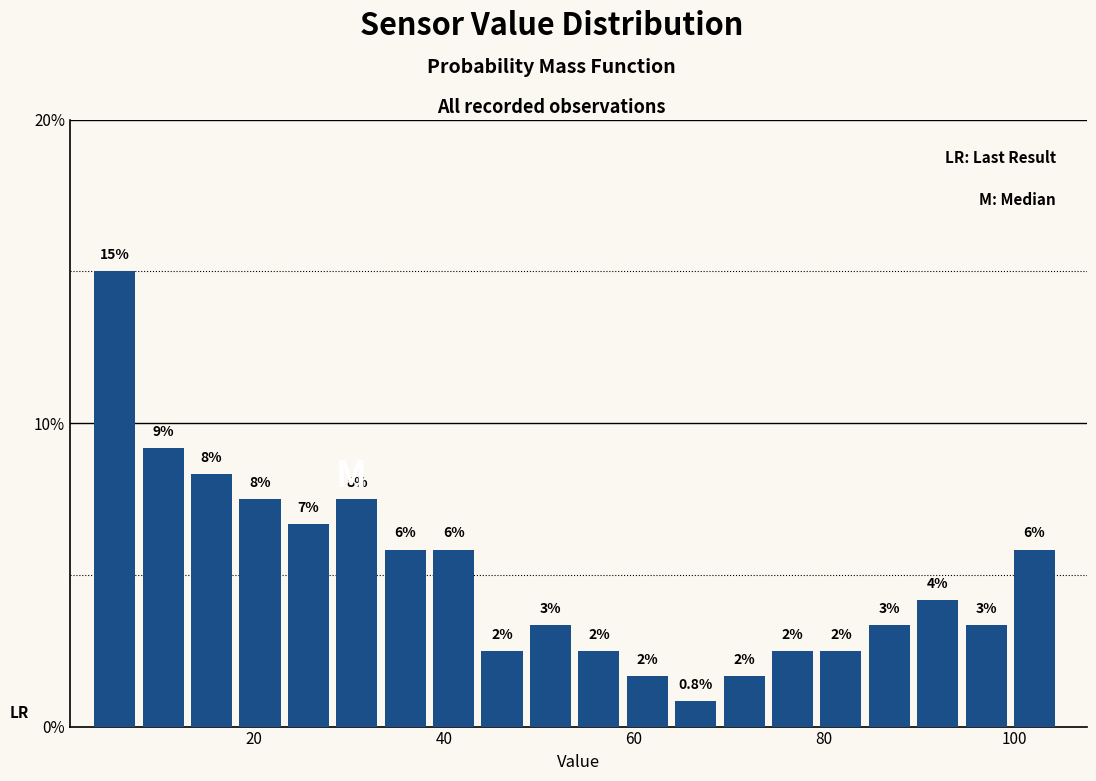

Around what value on the x-axis is the tallest bar? Give the approximate position of its centre, as read against the axis.

6